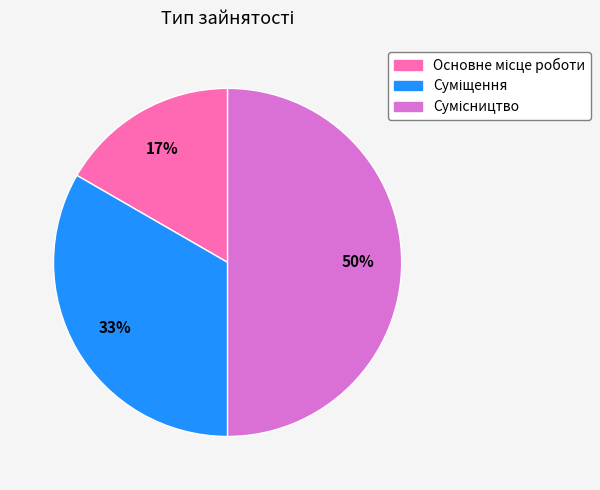

How many slices are in this pie chart?

3